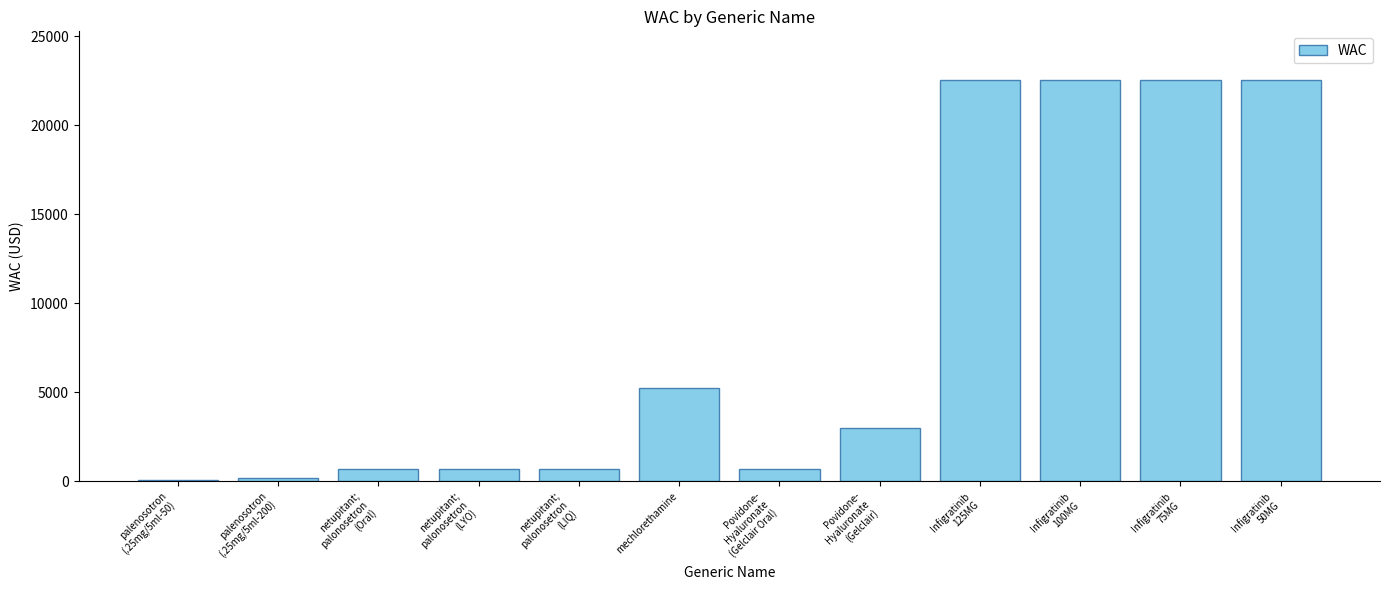

Is it true that the value at mechlorethamine is 5215.9?

True